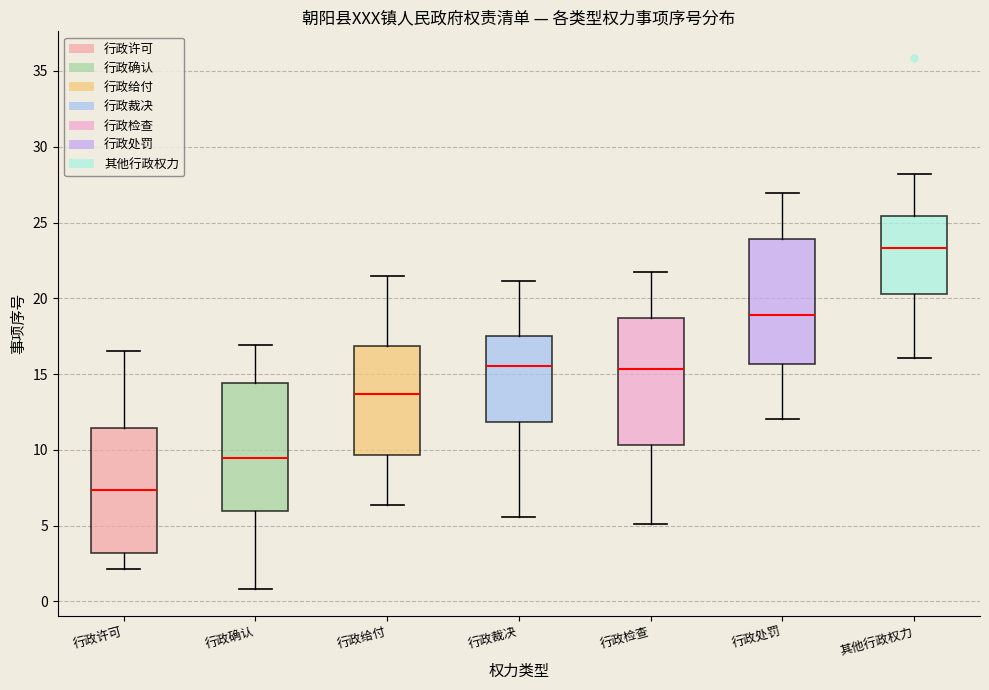

Which box has the highest median line?

其他行政权力